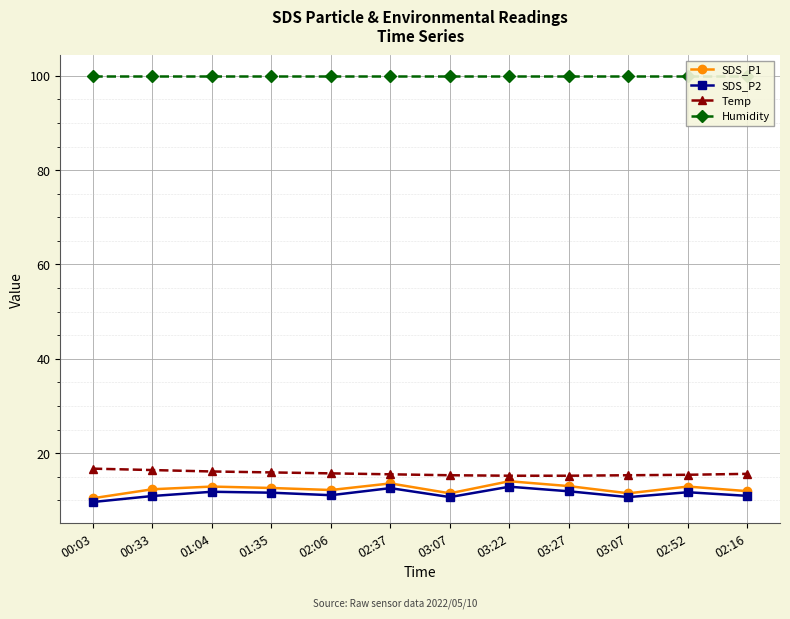

Rank the series by their maximum value, from lowest to highest.

SDS_P2, SDS_P1, Temp, Humidity